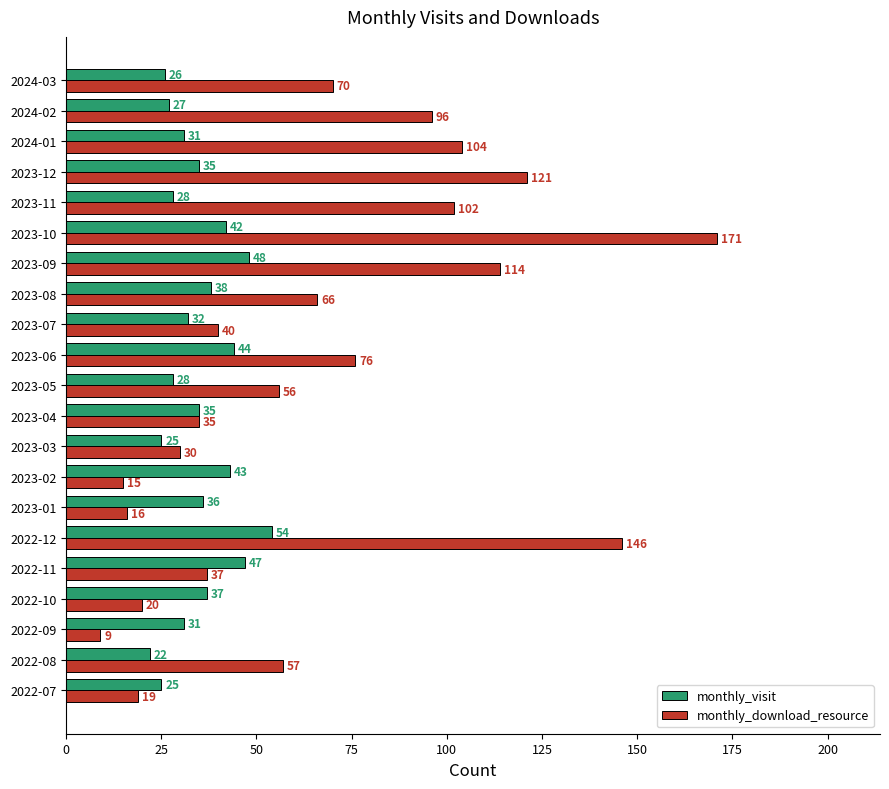

How many series are shown in this chart?

2